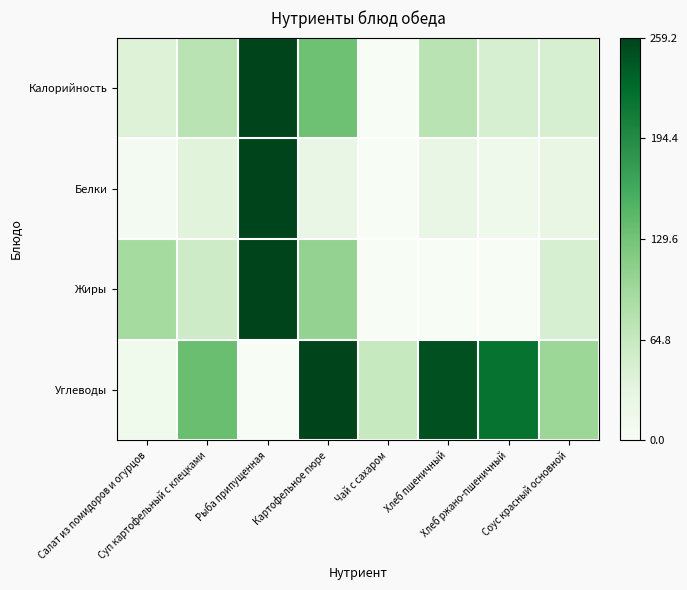

Reading left to right, what are all the values shown in this chart?

Калорийность: Салат из помидоров и огурцов=0.2	Суп картофельный с клецками=0.3	Рыба припущенная=1.0	Картофельное пюре=0.5	Чай с сахаром=0.0	Хлеб пшеничный=0.3	Хлеб ржано-пшеничный=0.2	Соус красный основной=0.2
Белки: Салат из помидоров и огурцов=0.0	Суп картофельный с клецками=0.1	Рыба припущенная=1.0	Картофельное пюре=0.1	Чай с сахаром=0.0	Хлеб пшеничный=0.1	Хлеб ржано-пшеничный=0.1	Соус красный основной=0.1
Жиры: Салат из помидоров и огурцов=0.4	Суп картофельный с клецками=0.2	Рыба припущенная=1.0	Картофельное пюре=0.4	Чай с сахаром=0.0	Хлеб пшеничный=0.0	Хлеб ржано-пшеничный=0.0	Соус красный основной=0.2
Углеводы: Салат из помидоров и огурцов=0.1	Суп картофельный с клецками=0.5	Рыба припущенная=0.0	Картофельное пюре=1.0	Чай с сахаром=0.2	Хлеб пшеничный=1.0	Хлеб ржано-пшеничный=0.8	Соус красный основной=0.4